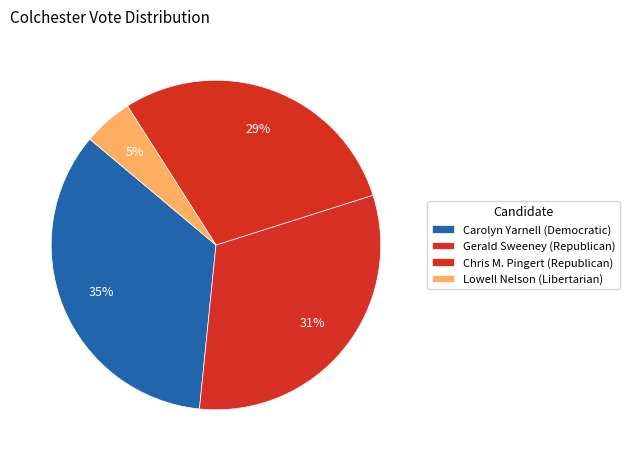

Does Lowell Nelson (Libertarian) represent more than half of the total?

No